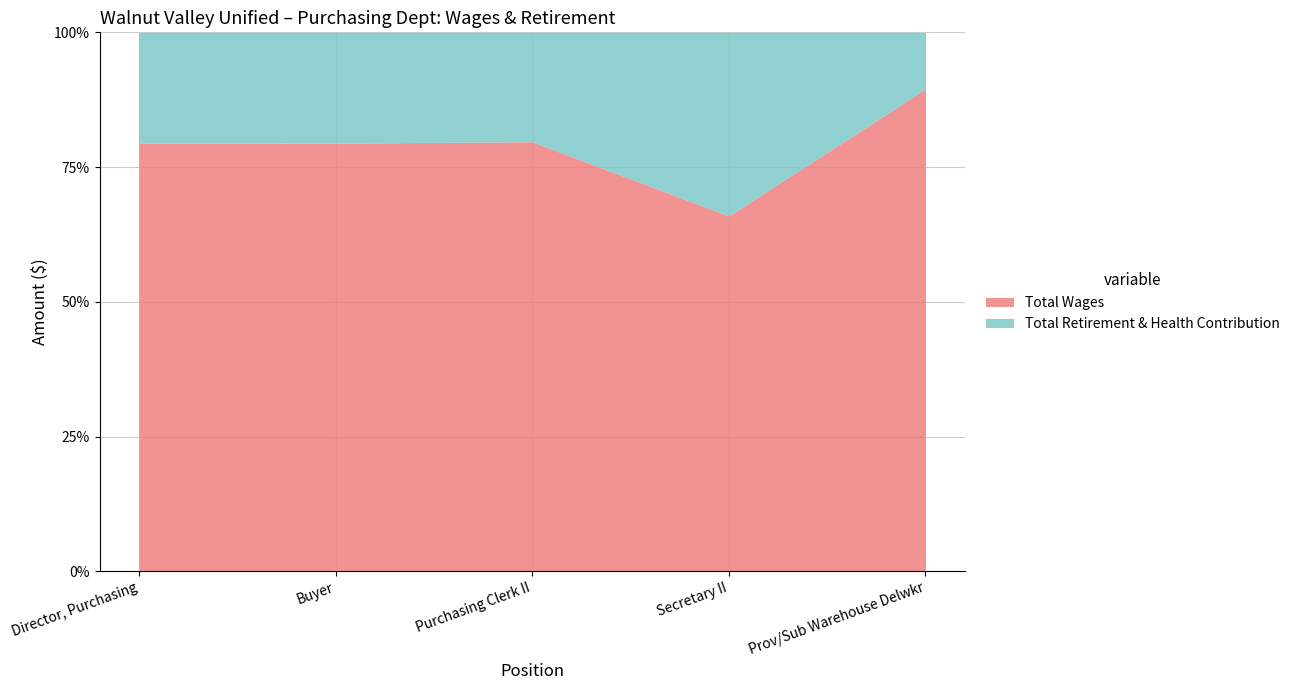

What is the difference between the highest and lowest values at Director, Purchasing?

85035